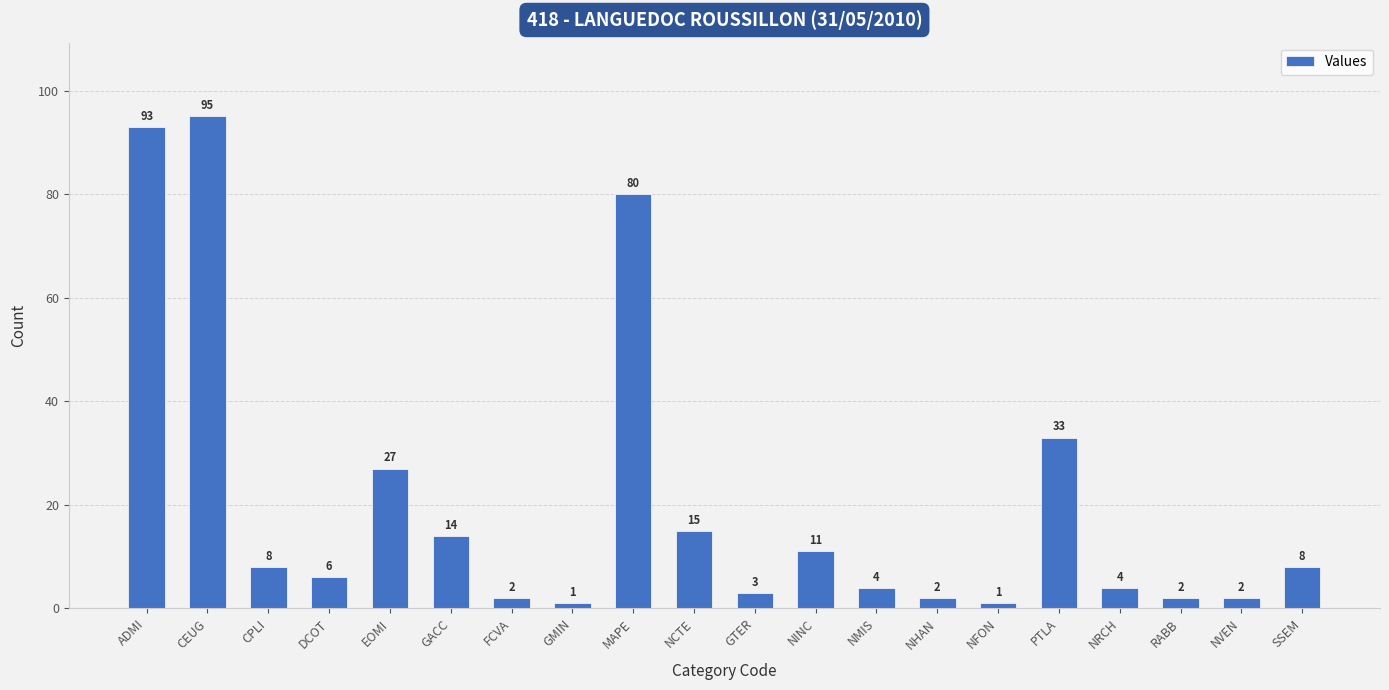

What is the label of the 16th bar from the left?

PTLA